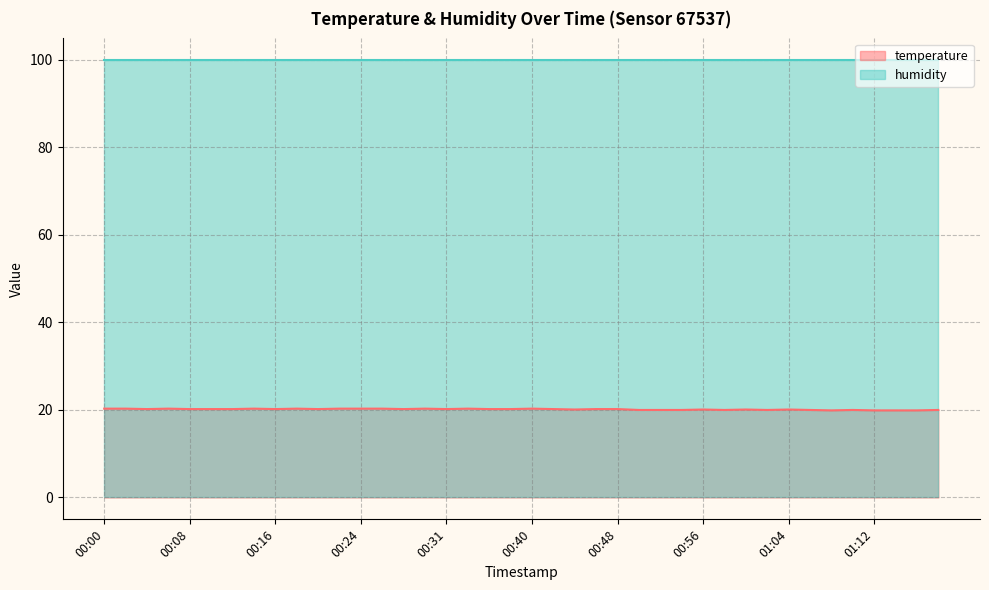

List the labels in order of value, largest first.

00:00, 00:02, 00:06, 00:14, 00:18, 00:22, 00:24, 00:26, 00:29, 00:33, 00:40, 00:04, 00:08, 00:10, 00:12, 00:16, 00:20, 00:28, 00:31, 00:35, 00:38, 00:42, 00:46, 00:48, 00:44, 00:56, 01:00, 01:04, 00:50, 00:52, 00:54, 00:58, 01:02, 01:06, 01:10, 01:18, 01:08, 01:12, 01:14, 01:16